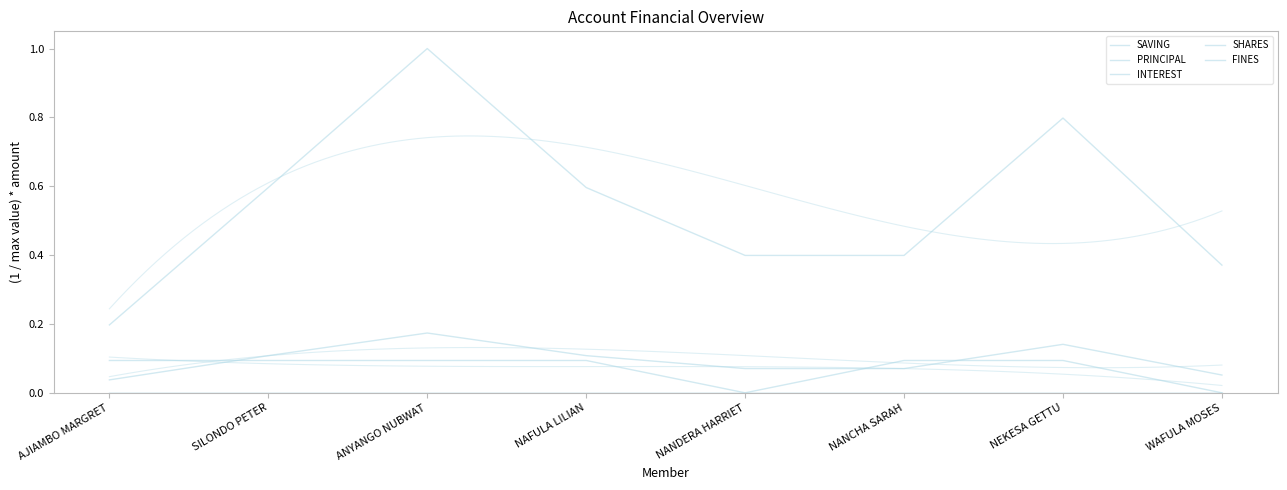

True or false: PRINCIPAL and SAVING cross at least once.

False